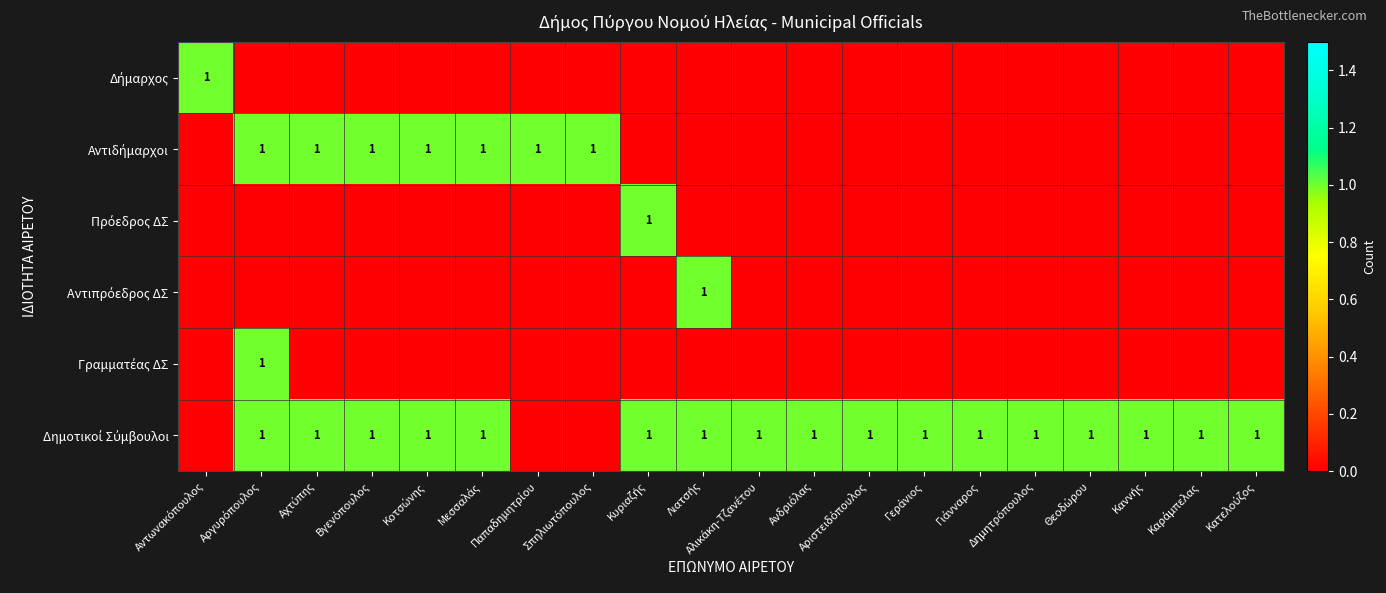

Rank the categories by Αντιπρόεδρος ΔΣ value from highest to lowest.

Λιατσής, Αντωνακόπουλος, Αργυρόπουλος, Αχτύπης, Βγενόπουλος, Κοτσώνης, Μεσσαλάς, Παπαδημητρίου, Σπηλιωτόπουλος, Κυριαζής, Αλικάκη-Τζανέτου, Ανδριόλας, Αριστειδόπουλος, Γεράνιος, Γιάνναρος, Δημητρόπουλος, Θεοδώρου, Καννής, Καράμπελας, Κατελούζος